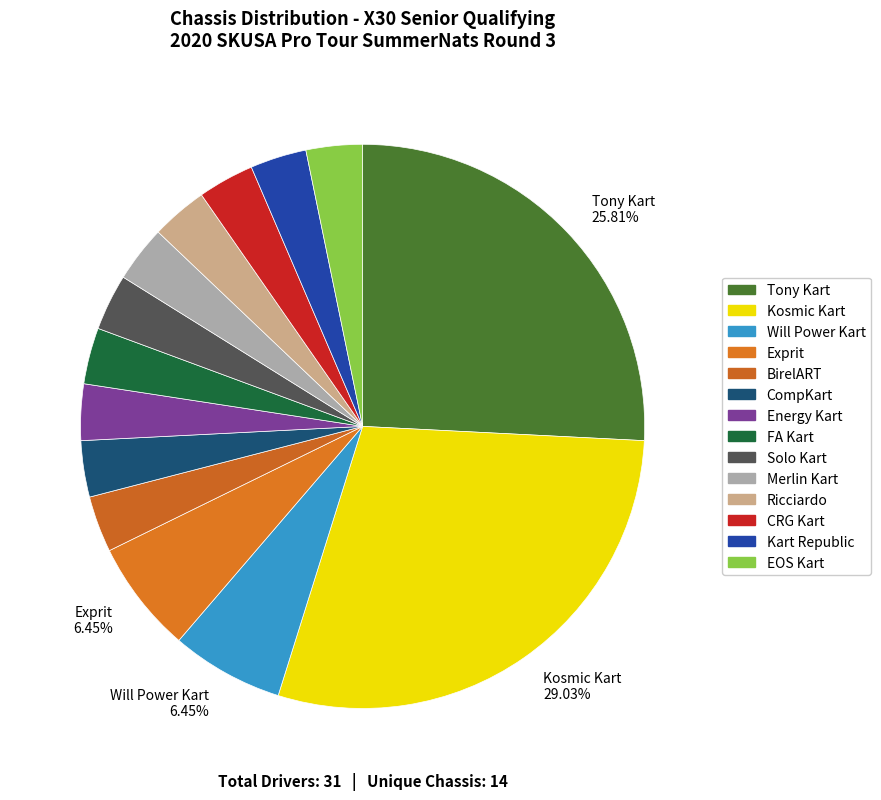

What is the largest slice in the pie chart?

Kosmic Kart